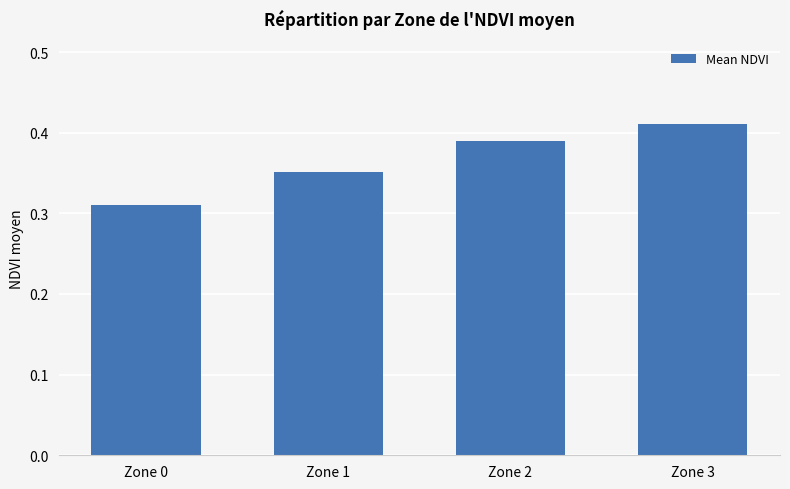

Rank the categories by value from highest to lowest.

Zone 3, Zone 2, Zone 1, Zone 0